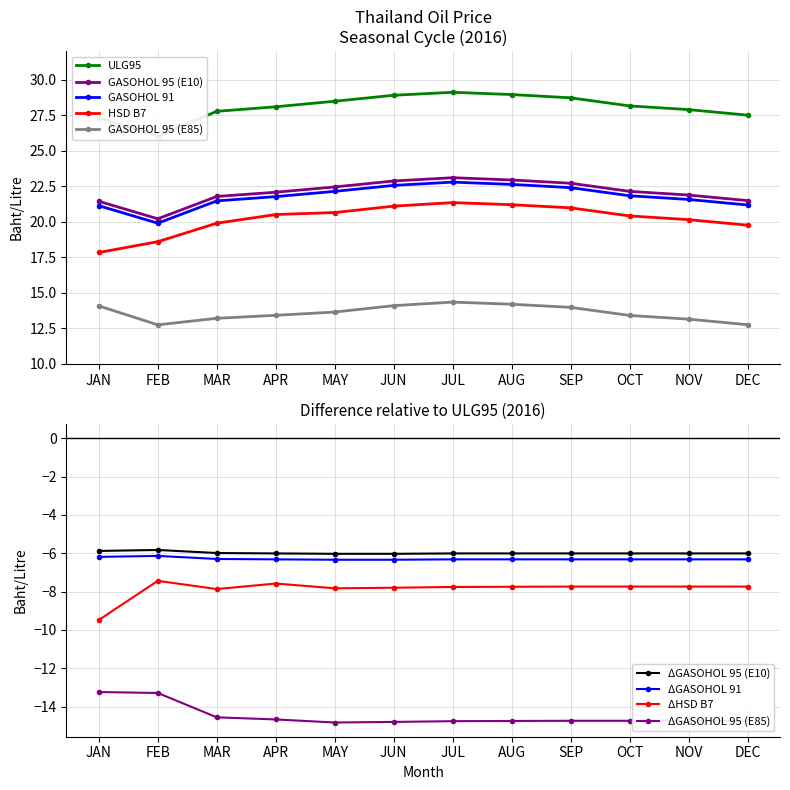

What is the average value of the HSD B7 series?

20.2